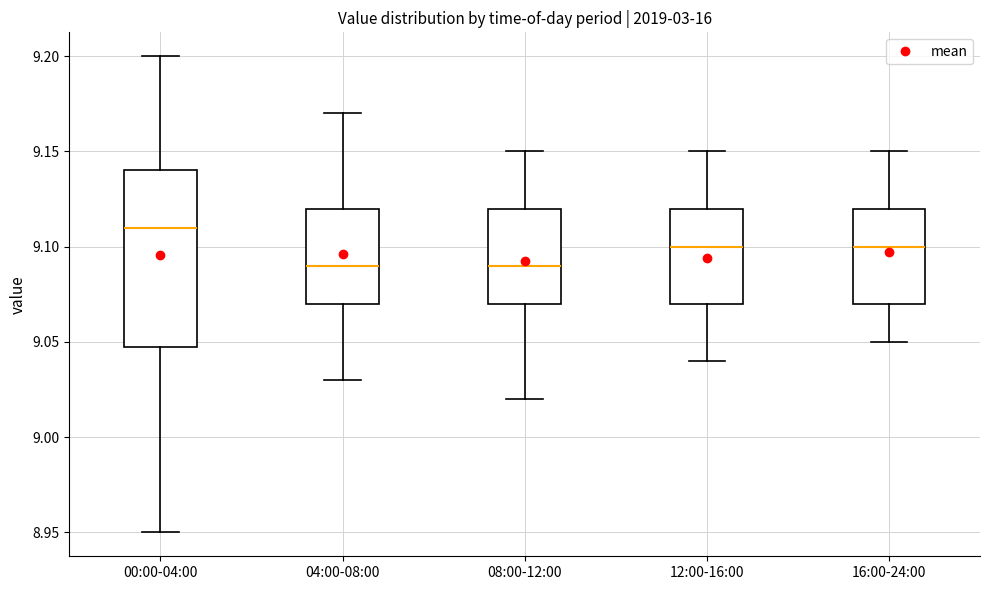

Where does the median line of the box for 04:00-08:00 sit on the y-axis? The values are not printed on the chart, so give them approximately, as read against the axis.

9.09